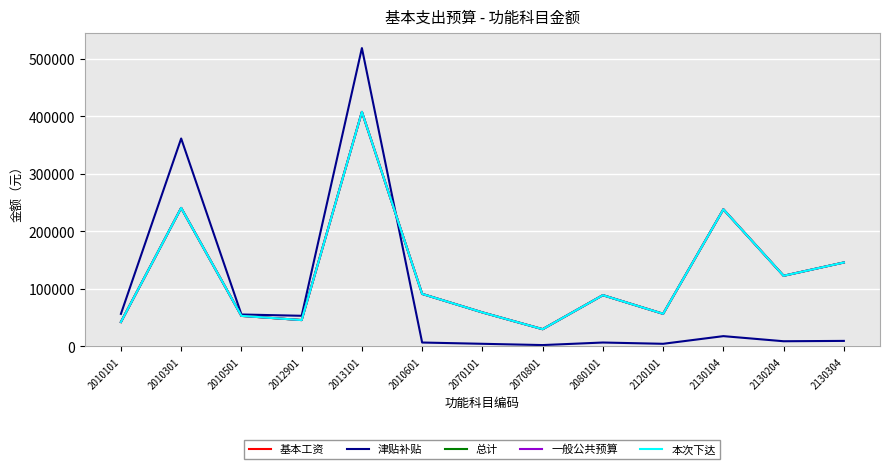

Is this an area chart (filled region under the line)?

No